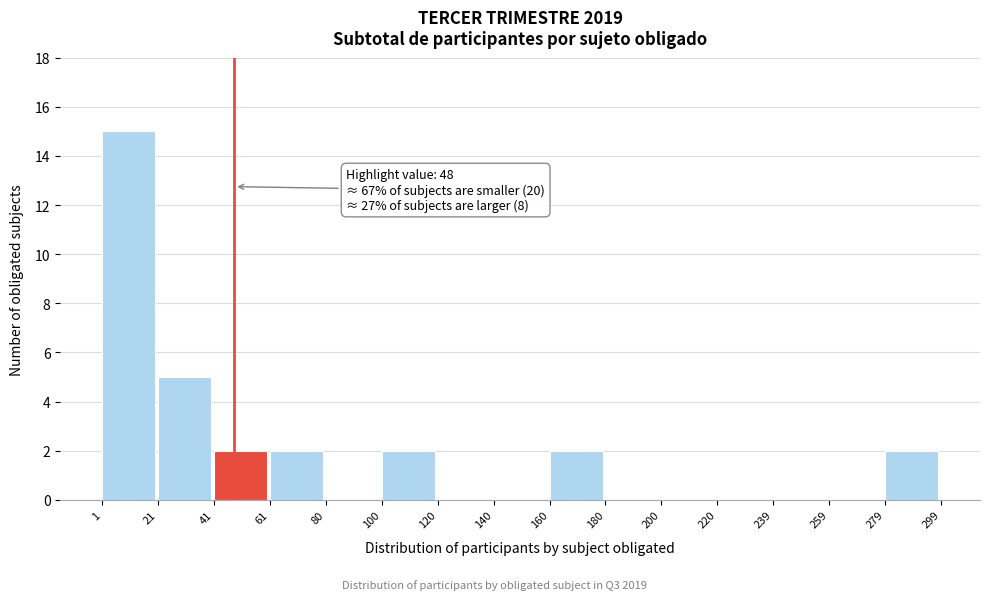

Over which range of the x-axis is the bar tallest?

1 to 21